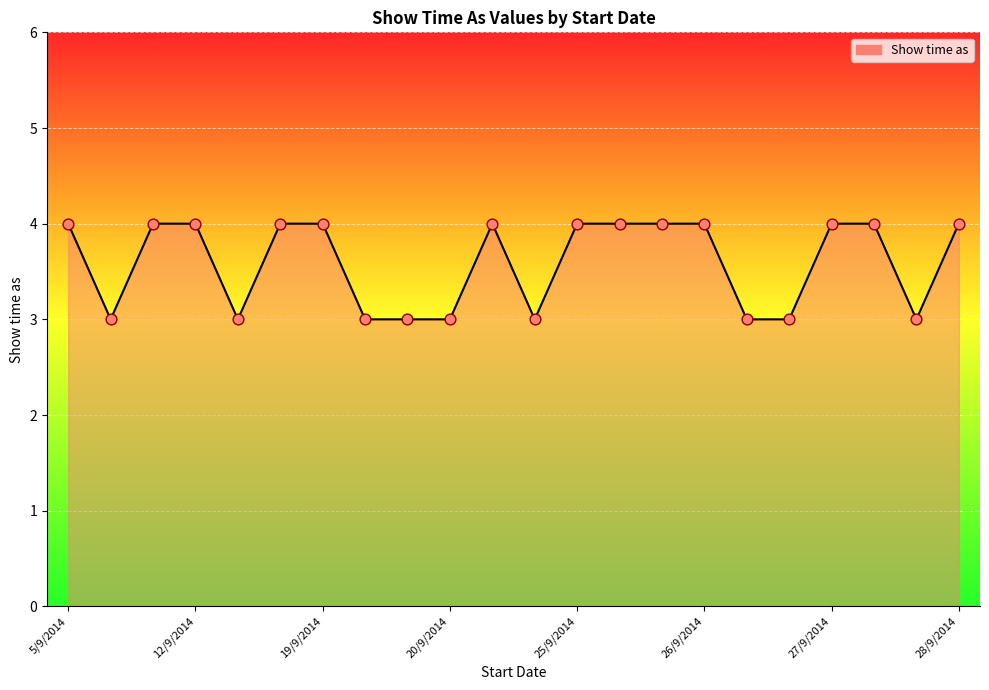

What is the minimum value shown in the chart?

3